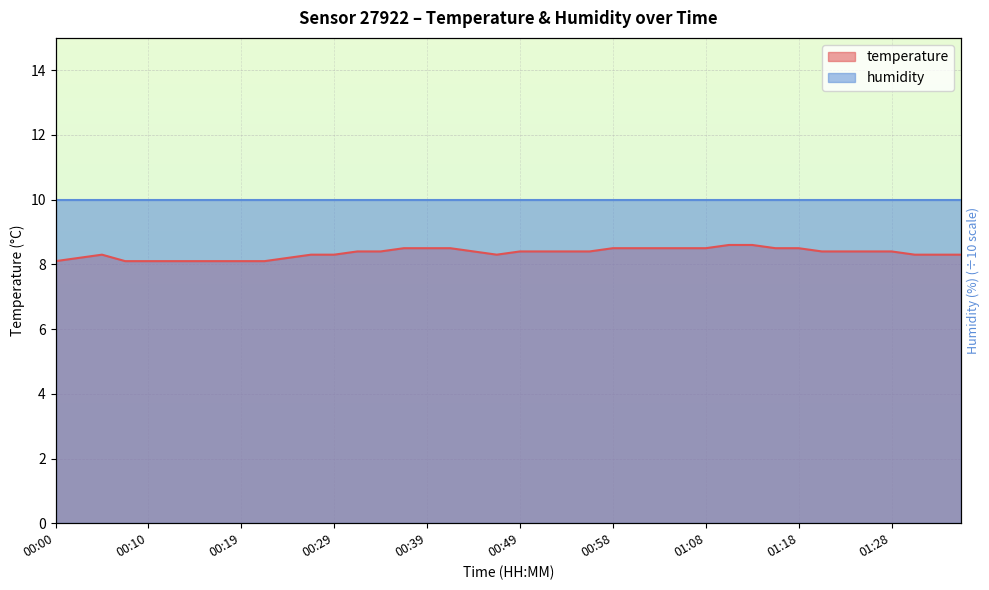

How many points are lower than both their immediate neighbors (excluding endpoints)?

1